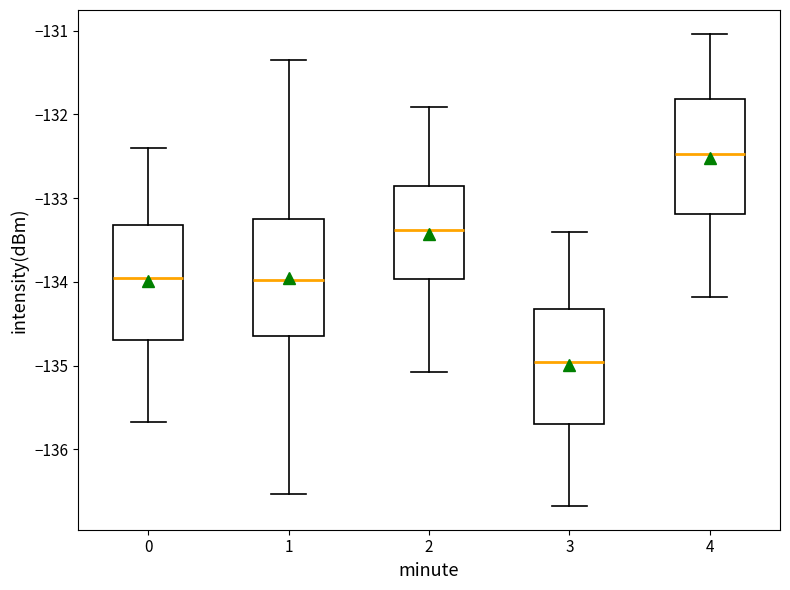

Reading left to right, read every box against the y-axis: the position of its median line, the range the box covers, and the ends of its whiskers. The values are not printed on the chart, so give them approximately, as read against the axis.

0: median -134.0, box -134.7 to -133.3, whiskers -135.7 to -132.4
1: median -134.0, box -134.6 to -133.2, whiskers -136.5 to -131.3
2: median -133.4, box -134.0 to -132.9, whiskers -135.1 to -131.9
3: median -135.0, box -135.7 to -134.3, whiskers -136.7 to -133.4
4: median -132.5, box -133.2 to -131.8, whiskers -134.2 to -131.0